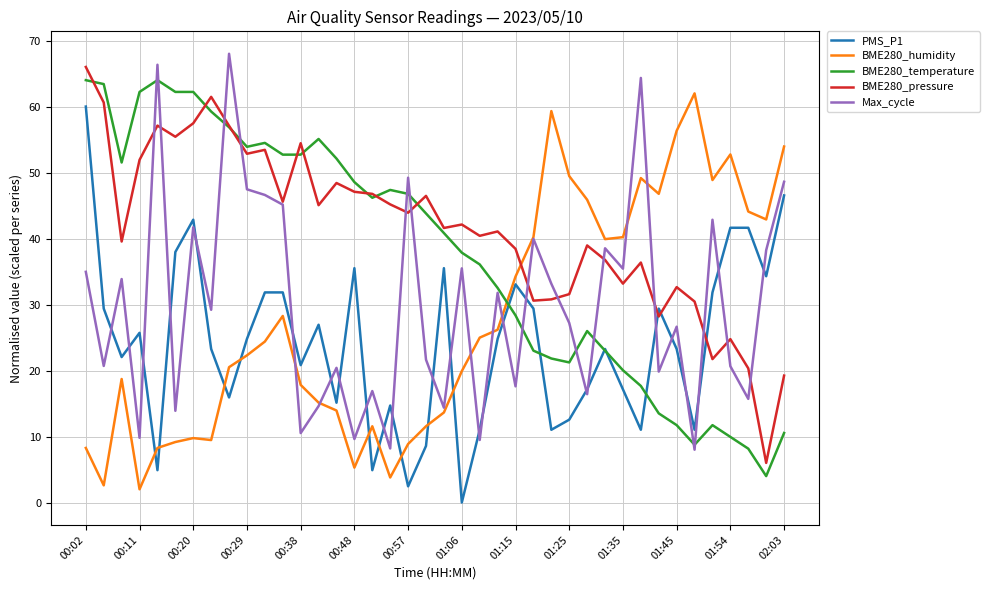

Which series has the largest total across all categories?

BME280_pressure